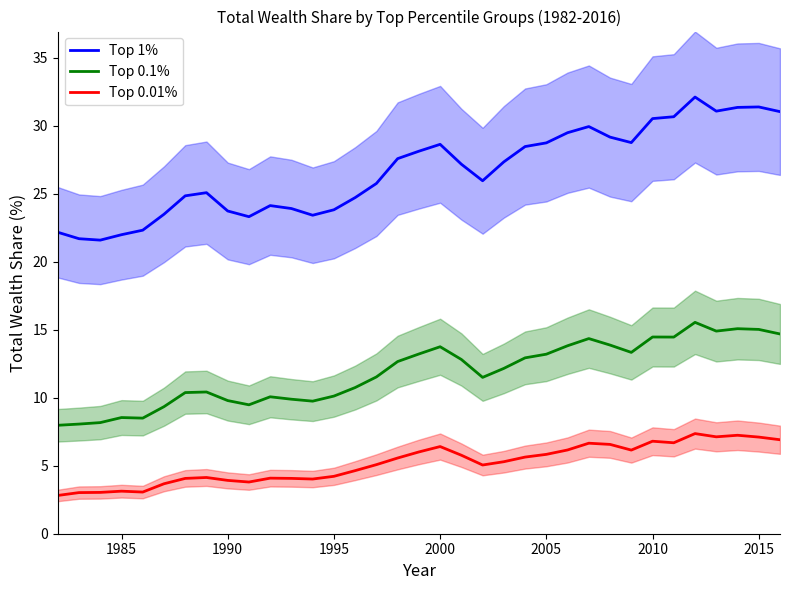

Reading left to right, transcribe all the data shown in this chart.

Top 1%: 22.2	21.7	21.6	22.0	22.3	23.5	24.9	25.1	23.7	23.3	24.1	23.9	23.4	23.8	24.7	25.8	27.6	28.1	28.6	27.2	26.0	27.4	28.5	28.7	29.5	29.9	29.2	28.8	30.5	30.7	32.1	31.1	31.4	31.4	31.0
Top 0.1%: 8.0	8.1	8.2	8.5	8.5	9.3	10.4	10.4	9.8	9.5	10.1	9.9	9.8	10.1	10.8	11.5	12.7	13.2	13.8	12.8	11.5	12.2	12.9	13.2	13.8	14.4	13.9	13.3	14.5	14.5	15.5	14.9	15.1	15.0	14.7
Top 0.01%: 2.8	3.0	3.0	3.1	3.1	3.7	4.1	4.1	3.9	3.8	4.1	4.1	4.0	4.2	4.6	5.1	5.6	6.0	6.4	5.8	5.1	5.3	5.6	5.8	6.2	6.7	6.6	6.2	6.8	6.7	7.4	7.1	7.2	7.1	6.9